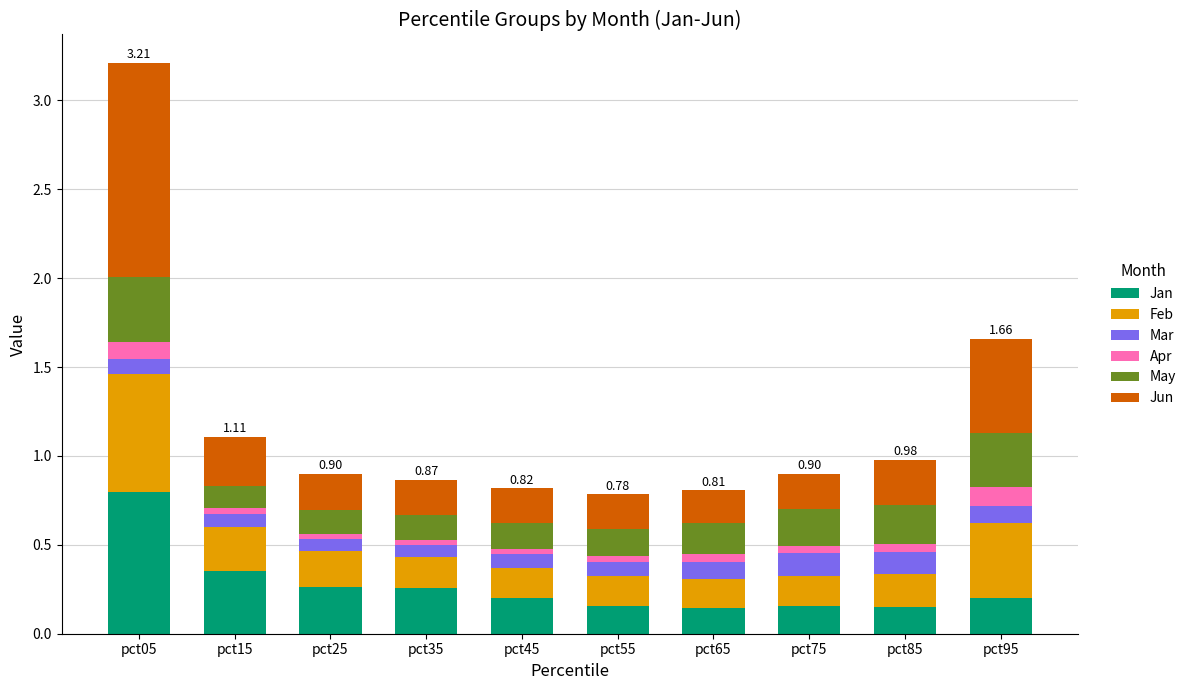

At which category is the sum across all series the highest?

pct05